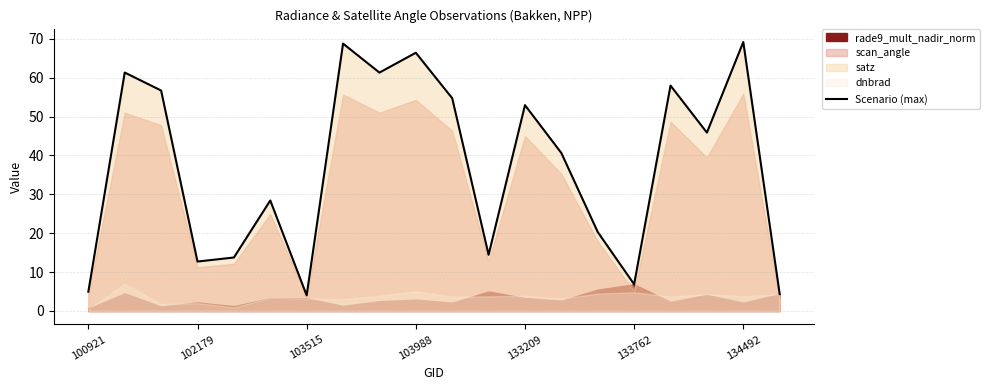

The value of Scenario (max) at 134492 is 27.0. True or false?

False